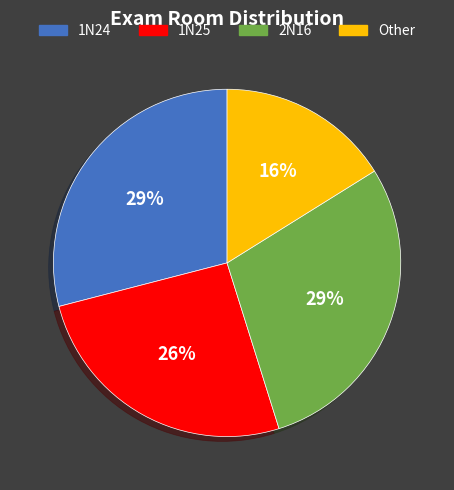

Approximately how many times larger is the value at 2N16 compared to Other?

1.8